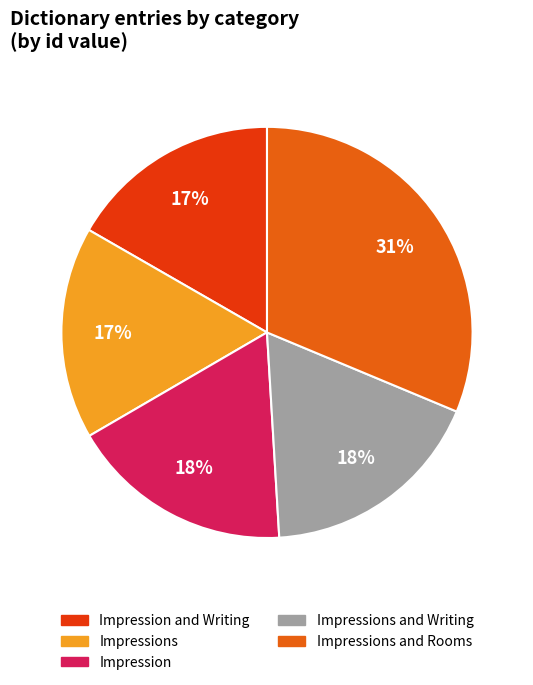

To the nearest percent, what is the average slice percentage?

20%